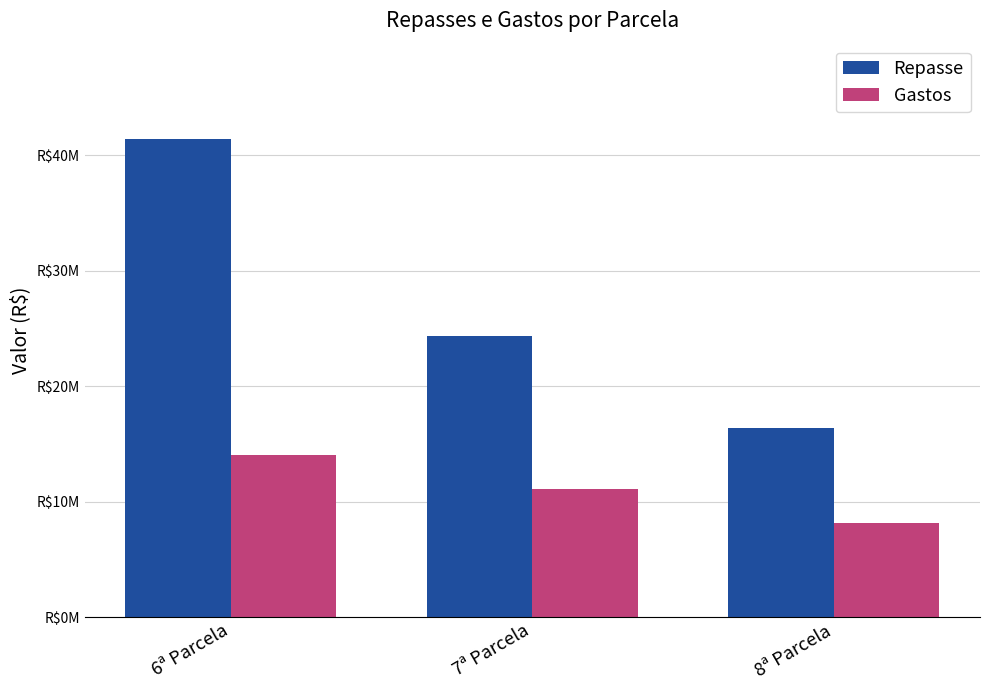

What are all the series names shown in the legend?

Repasse, Gastos